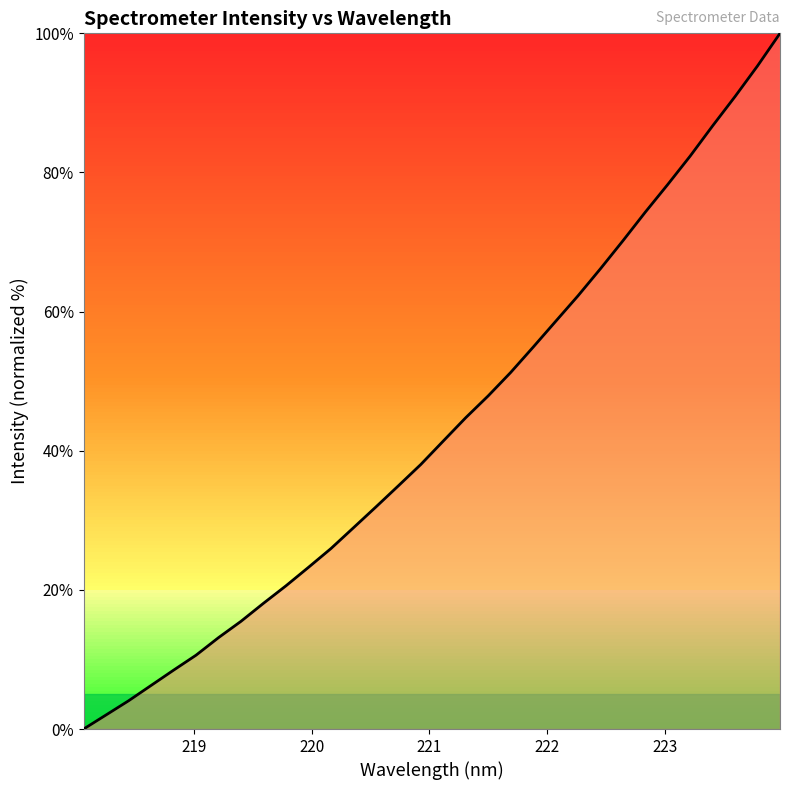

What is the greatest value displayed?

100.0